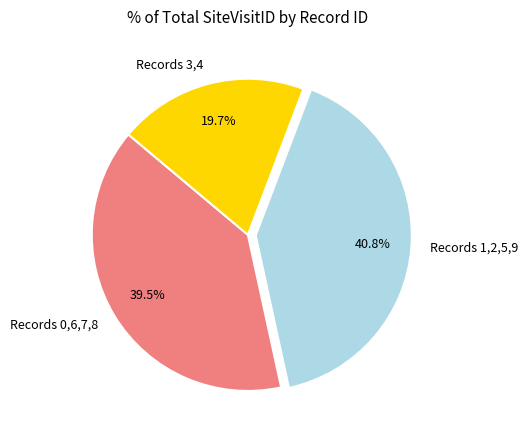

Do Records 3,4 and Records 1,2,5,9 together represent more than half of the pie?

Yes